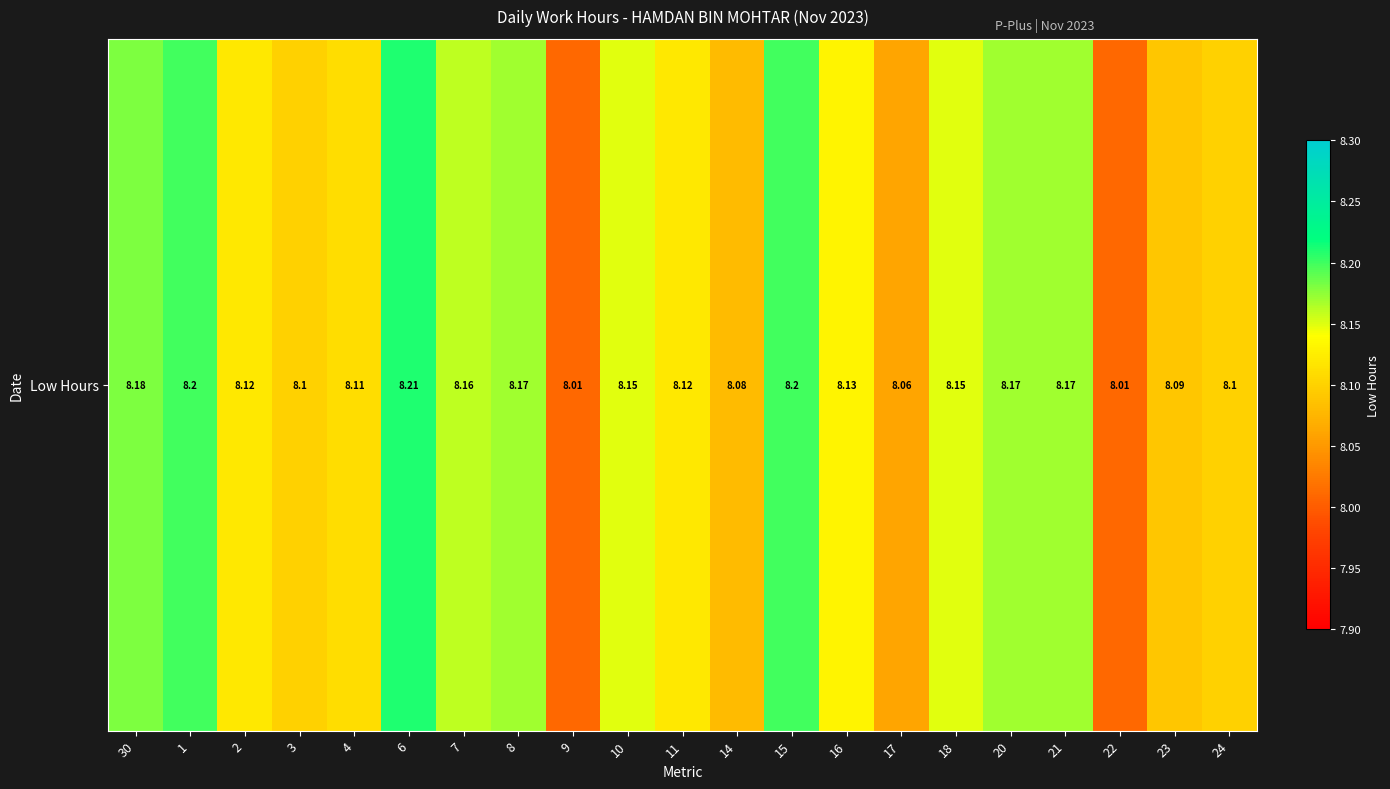

What is the minimum value shown in the chart?

8.0